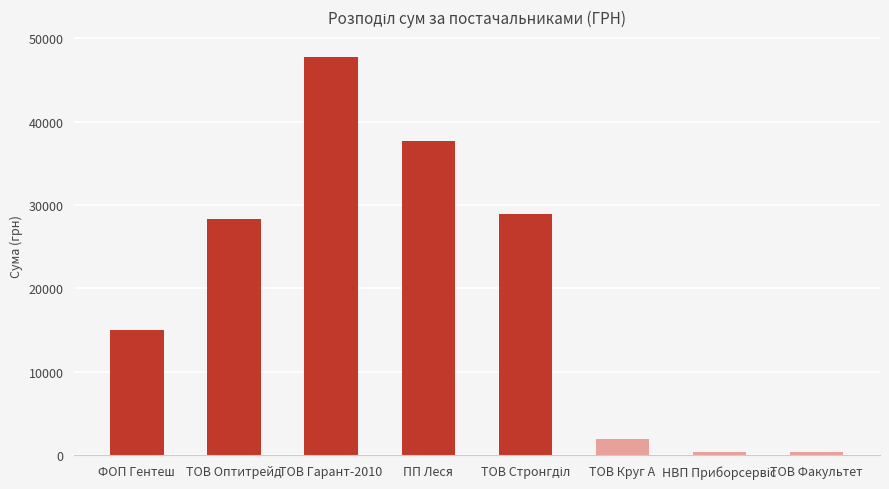

True or false: the data shows 1976.2 at ТОВ Круг А.

True